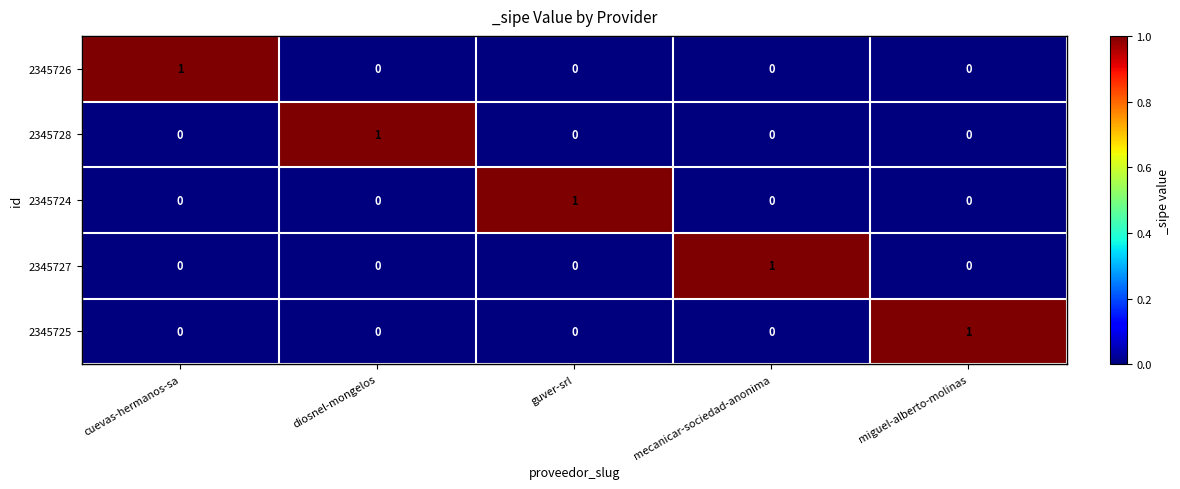

Count the 2345724 values in the range 0 to 1.

5